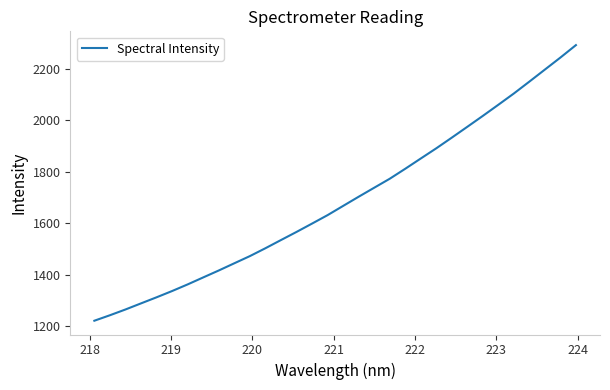

What is the minimum value shown in the chart?

1221.0